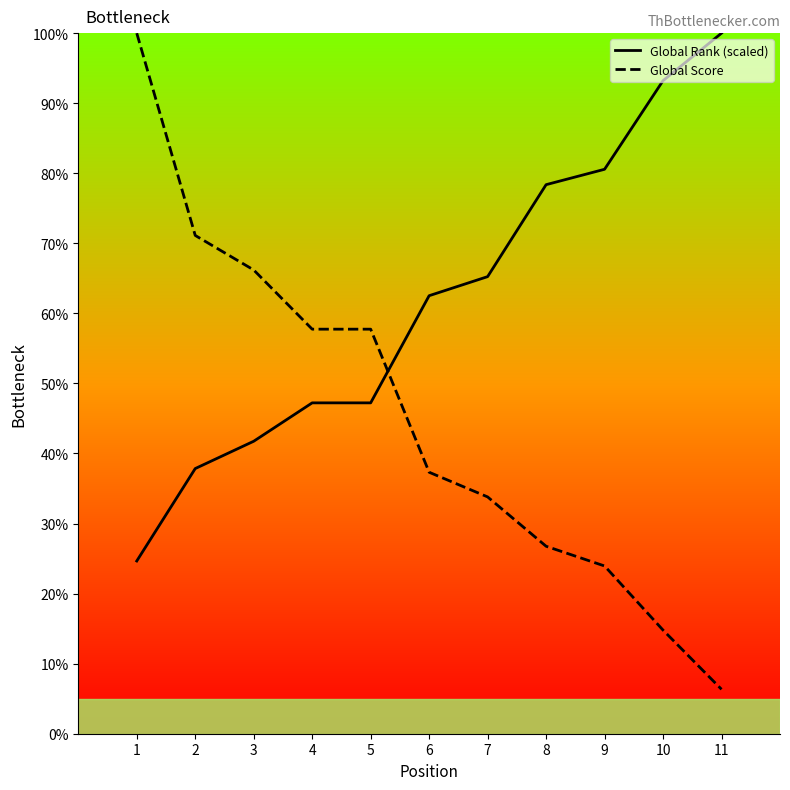

The Global Score series shows 71.1 at 2. True or false?

True